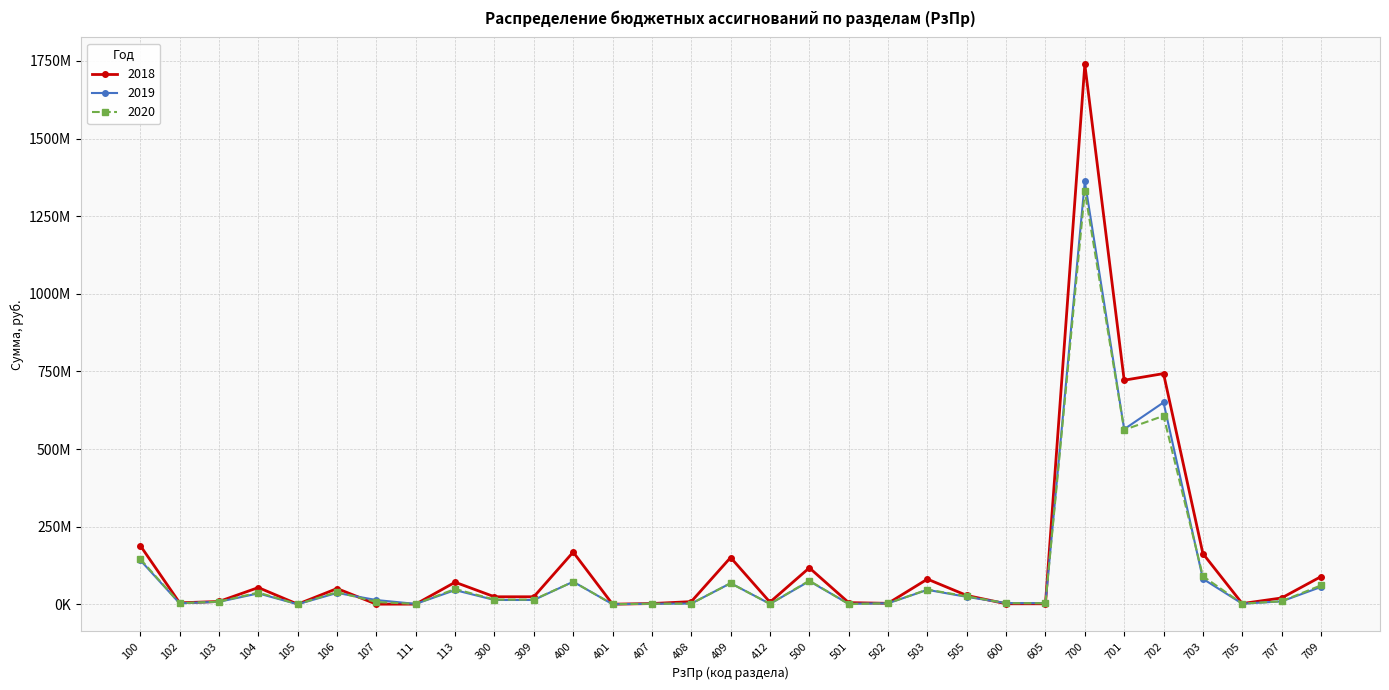

What are all the series names shown in the legend?

2018, 2019, 2020